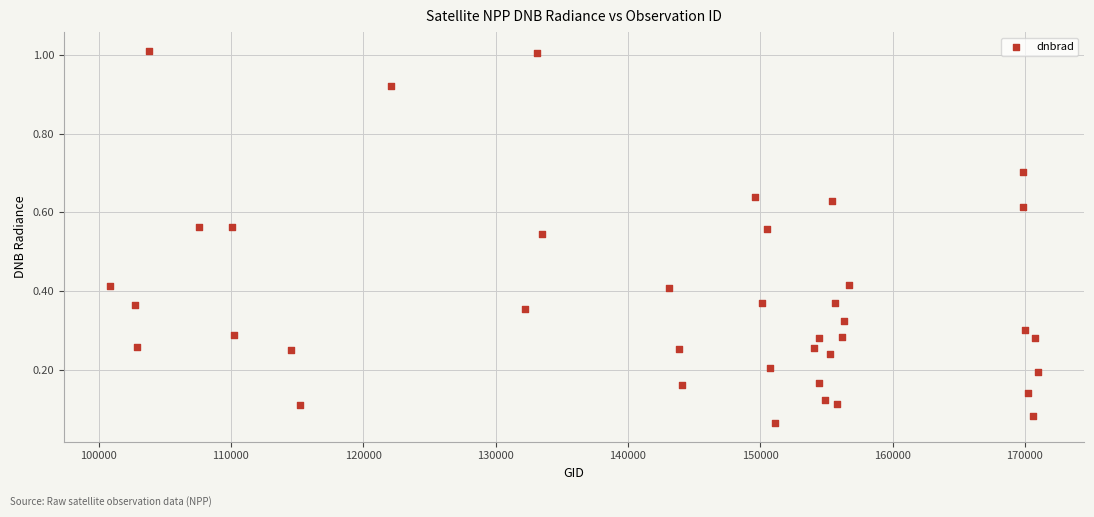

Count the number of points in this scatter plot.

39